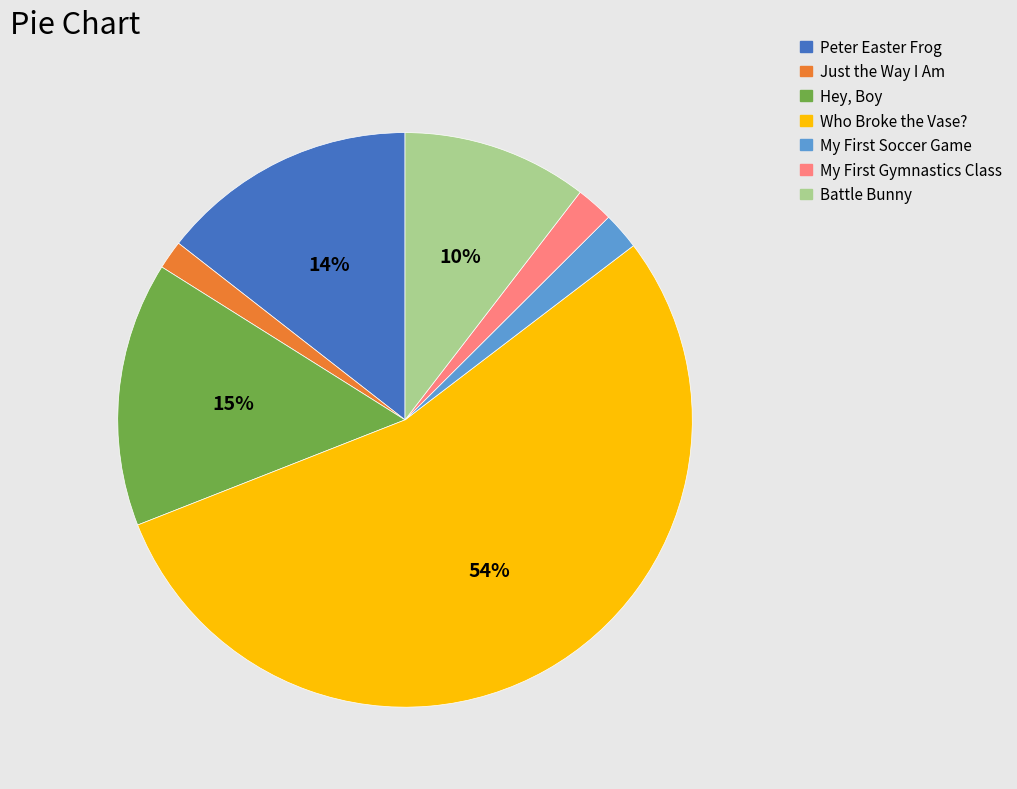

What percentage is the Hey, Boy slice, to the nearest percent?

15%